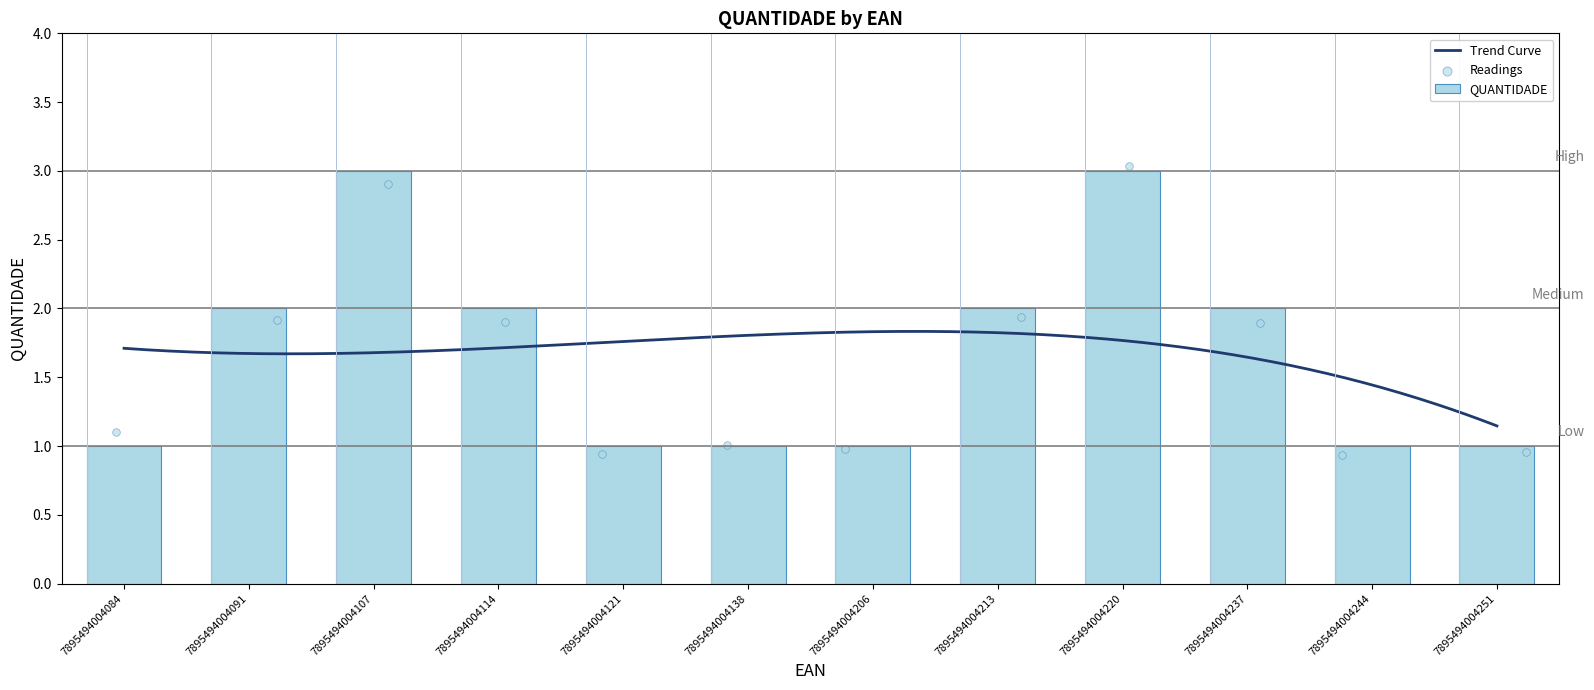

Approximately how many times larger is the value at 7895494004220 compared to 7895494004138?

3.0